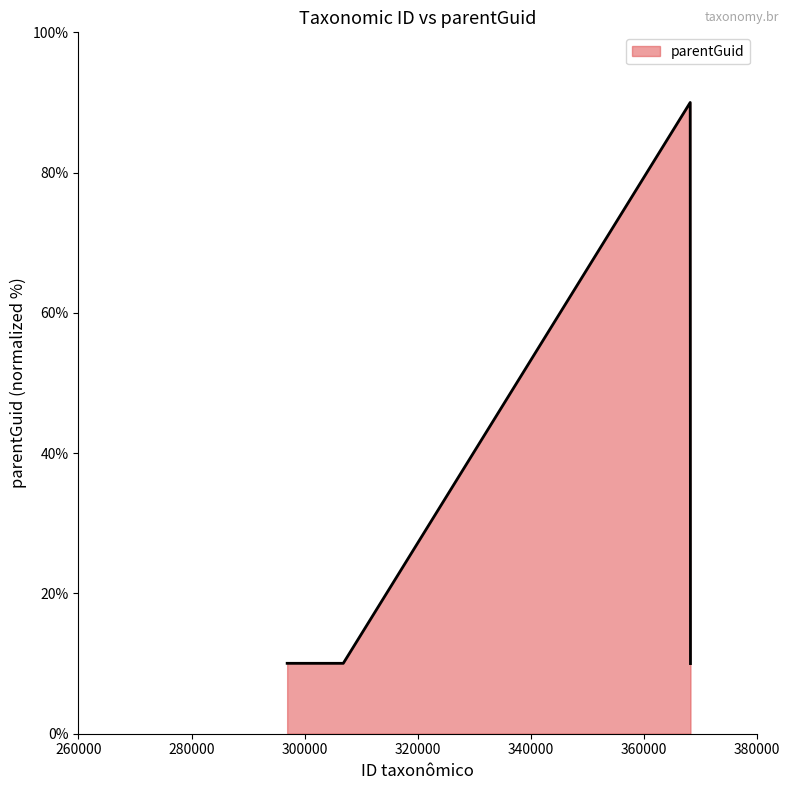

True or false: the data has more than 1 interior local peaks.

False